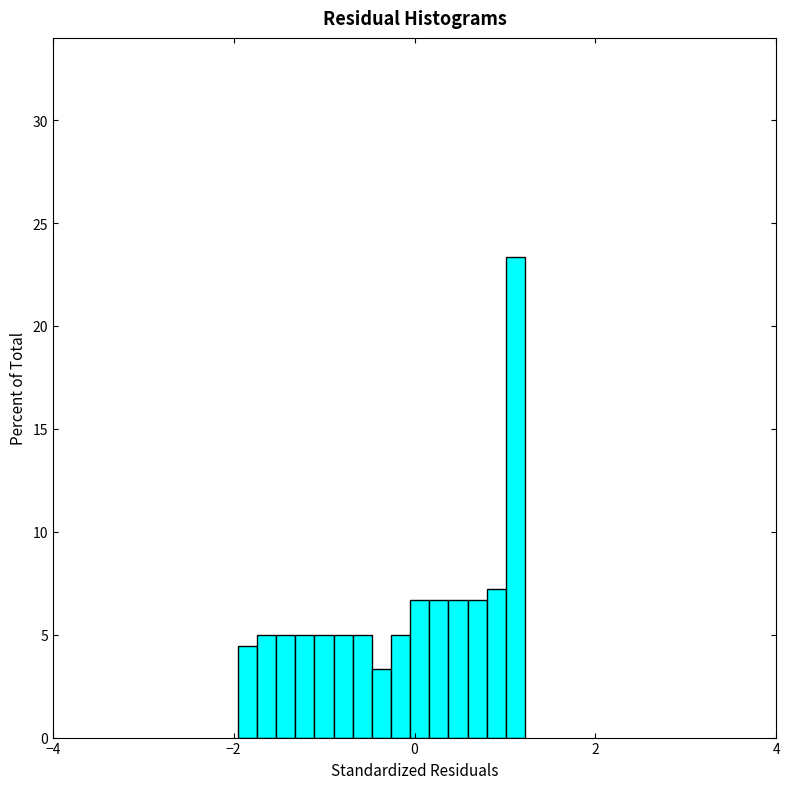

Read against the x-axis, roughly where is the centre of the tallest bar?

1.2